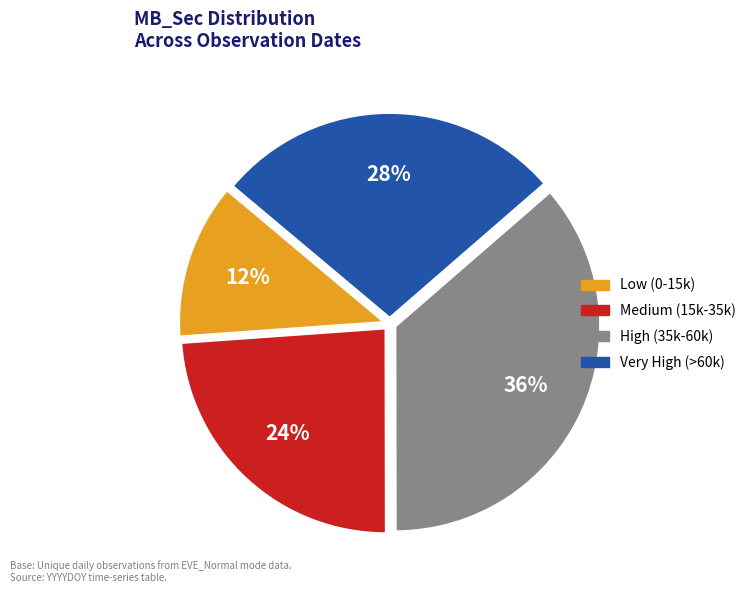

The Very High (>60k) slice represents 28% of the pie. True or false?

True